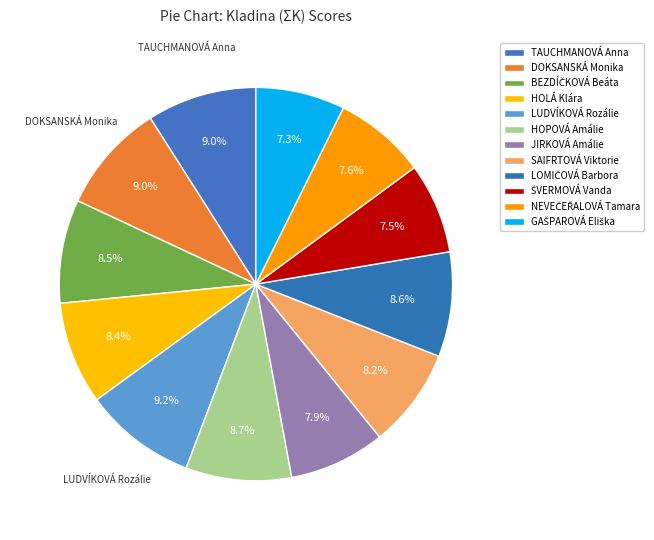

To the nearest percent, what is the difference between the HOLÁ Klára and ŠVERMOVÁ Vanda slice percentages?

1%